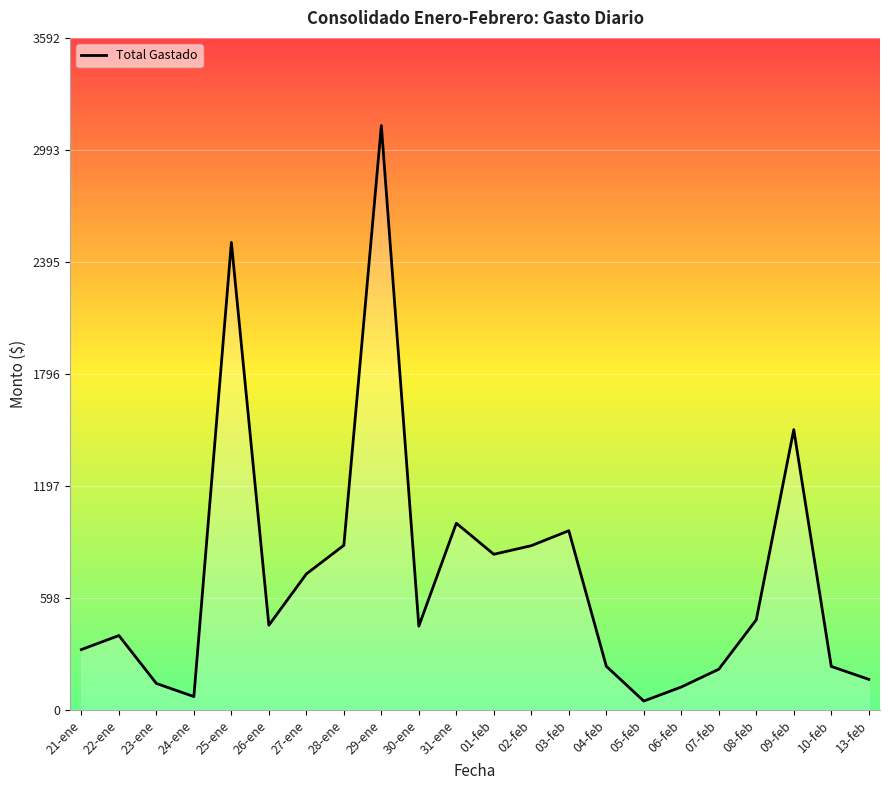

Which category has the highest value across all series?

29-ene